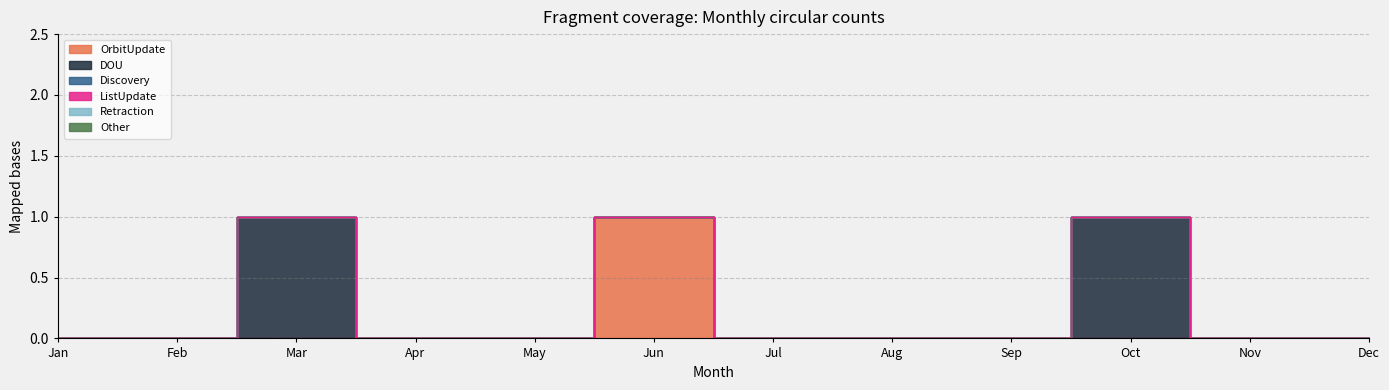

List the labels in order of DOU value, smallest first.

Jan, Feb, Apr, May, Jun, Jul, Aug, Sep, Nov, Dec, Mar, Oct